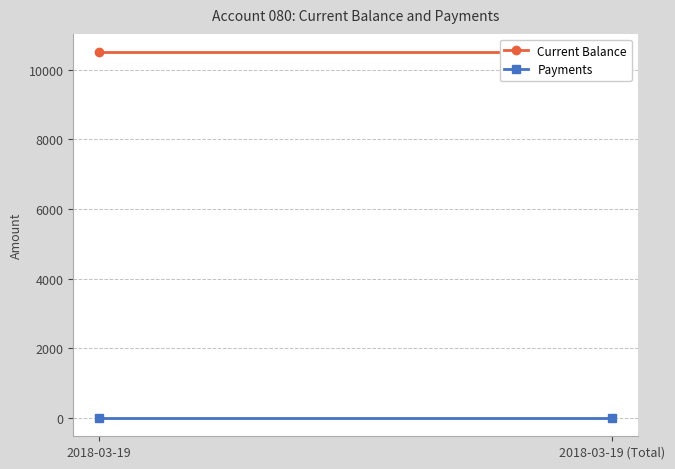

Read the Payments value at 2018-03-19.

5.0